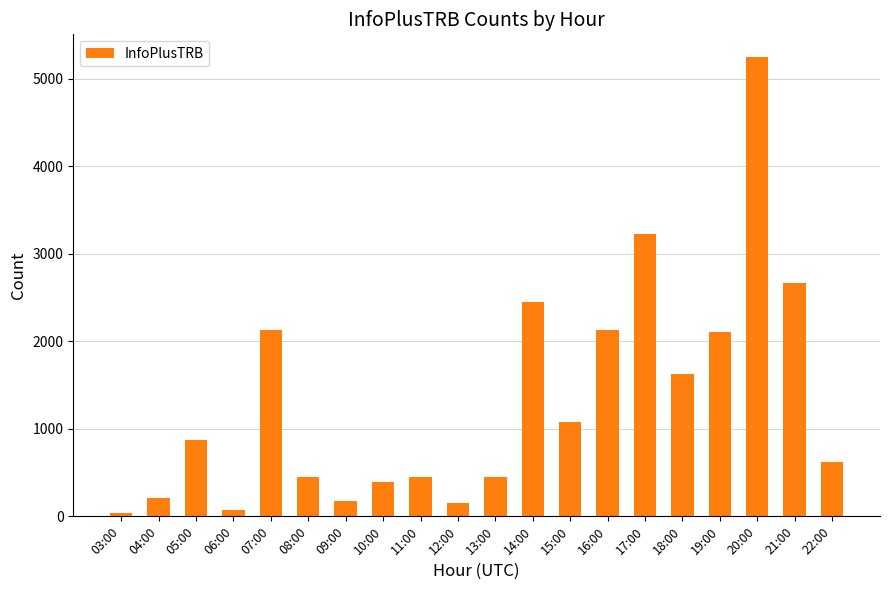

What is the ratio of the value at 12:00 to the value at 09:00?

0.8